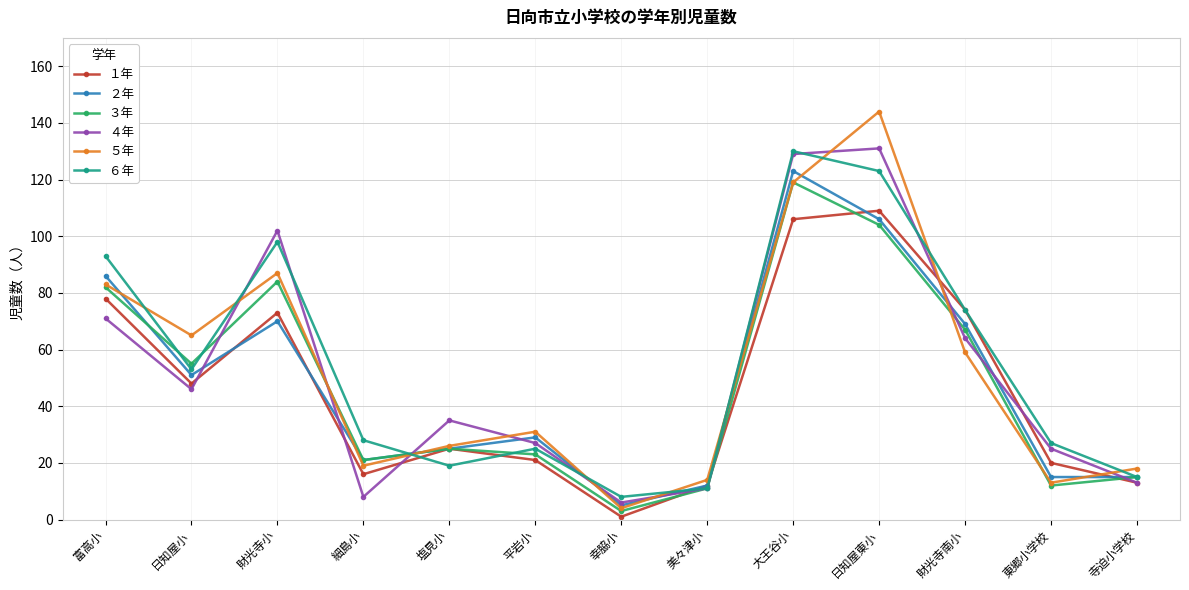

At which category is the sum across all series the highest?

大王谷小